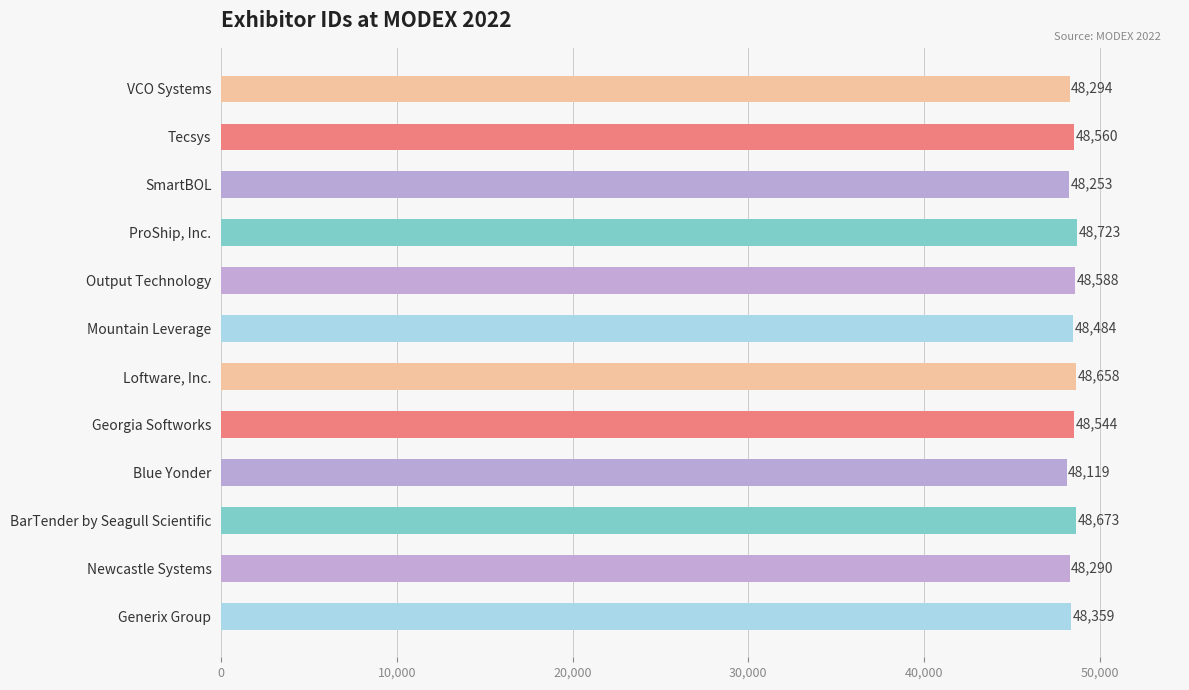

Which has a higher value, VCO Systems or BarTender by Seagull Scientific?

BarTender by Seagull Scientific